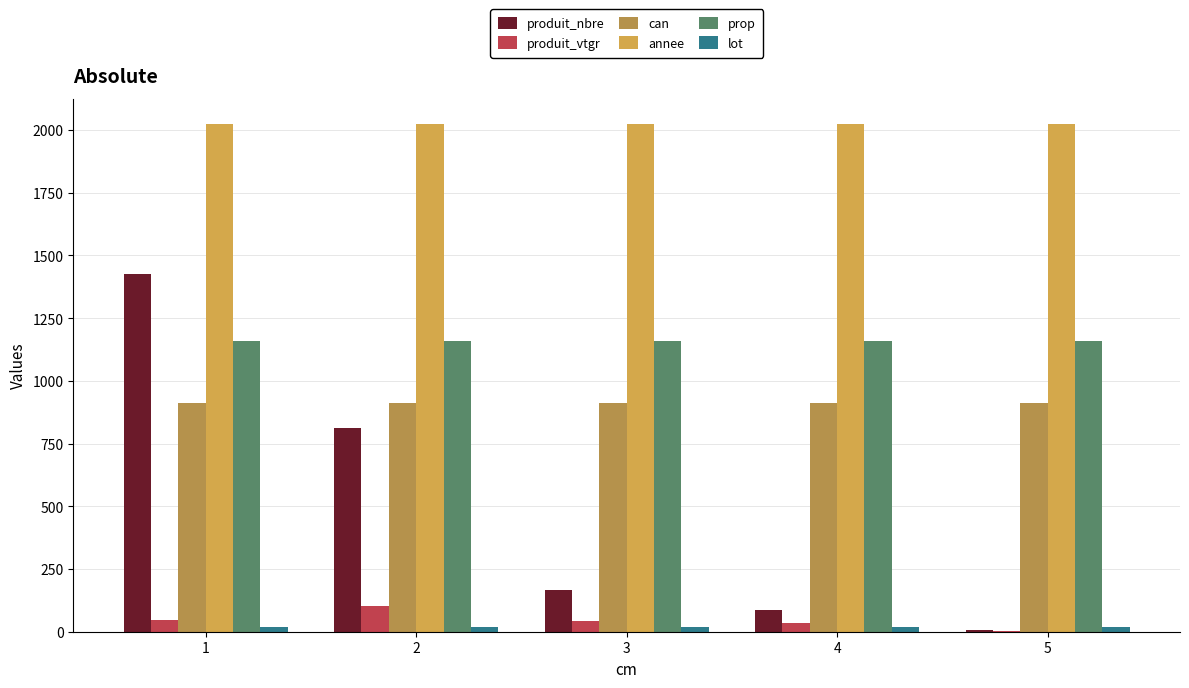

Reading left to right, list all the values displayed in this chart.

produit_nbre: 1426.0	813.0	165.0	88.0	6.0
produit_vtgr: 48.0	104.4	41.9	33.4	3.8
can: 912.0	912.0	912.0	912.0	912.0
annee: 2023.0	2023.0	2023.0	2023.0	2023.0
prop: 1160.0	1160.0	1160.0	1160.0	1160.0
lot: 19.0	19.0	19.0	19.0	19.0